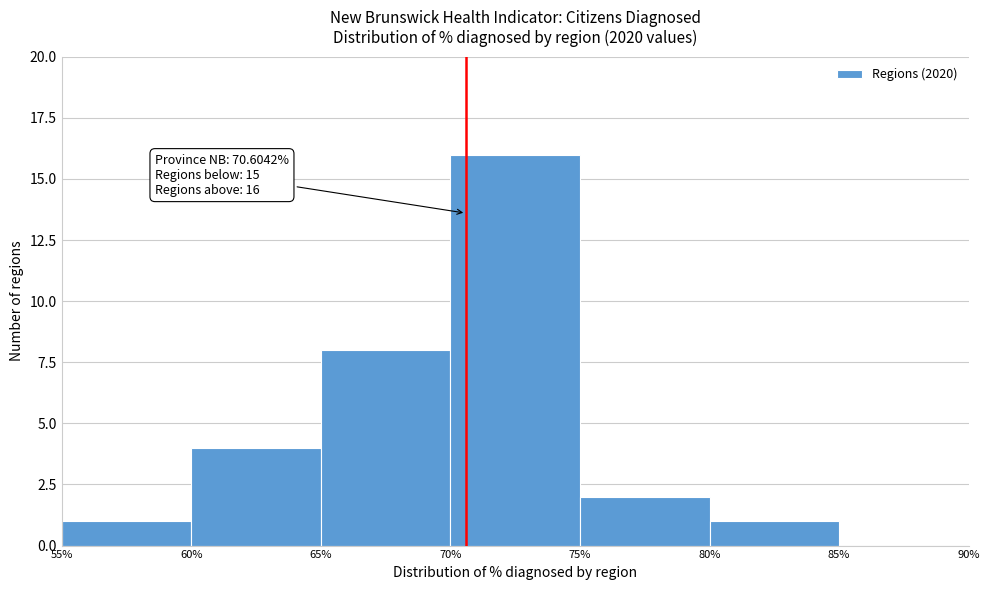

Which range on the x-axis has the tallest bar?

70% to 75%